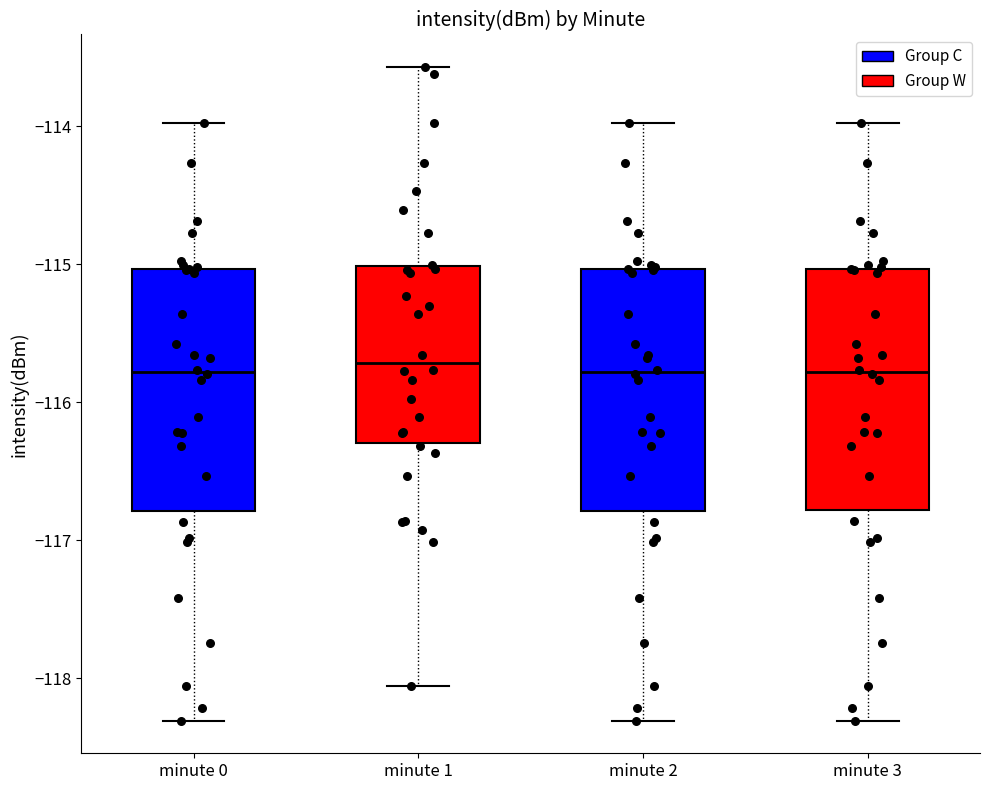

Reading left to right, transcribe this box plot: for each box, give where its median line is, the range the box spans, and where its two whiskers end, as read against the y-axis. The values are not printed on the chart, so give them approximately, as read against the axis.

minute 0: median -115.8, box -116.8 to -115.0, whiskers -118.3 to -114.0
minute 1: median -115.7, box -116.3 to -115.0, whiskers -118.1 to -113.6
minute 2: median -115.8, box -116.8 to -115.0, whiskers -118.3 to -114.0
minute 3: median -115.8, box -116.8 to -115.0, whiskers -118.3 to -114.0